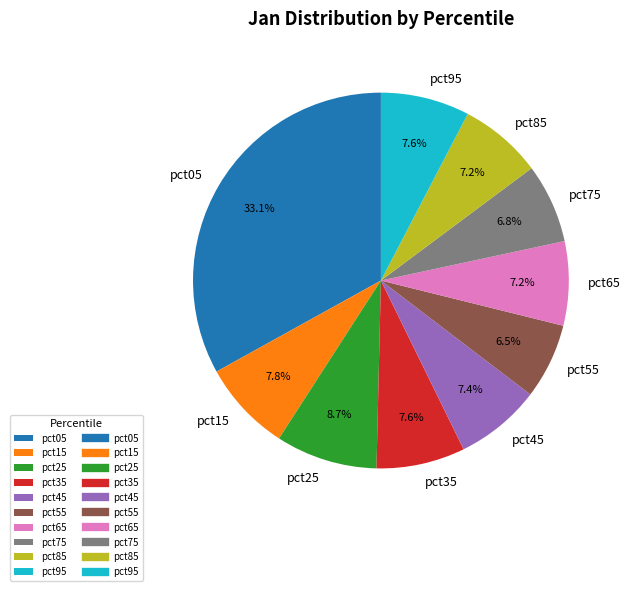

How many segments does this pie chart have?

10